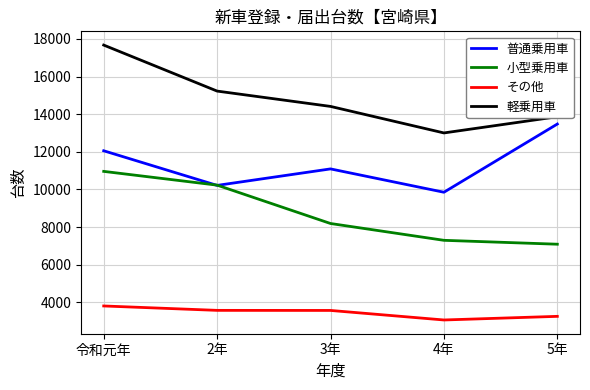

Rank the series by their maximum value, from lowest to highest.

その他, 小型乗用車, 普通乗用車, 軽乗用車